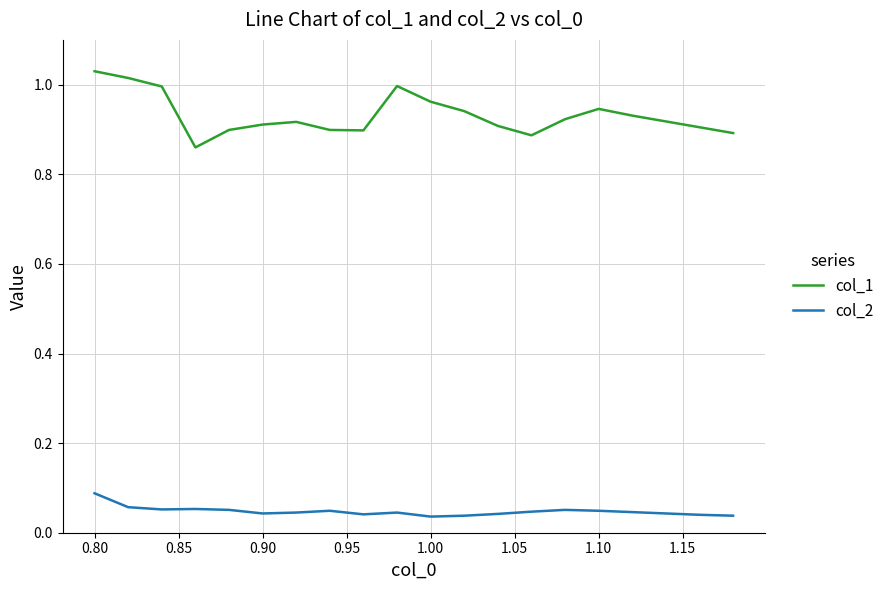

What are all the series names shown in the legend?

col_1, col_2